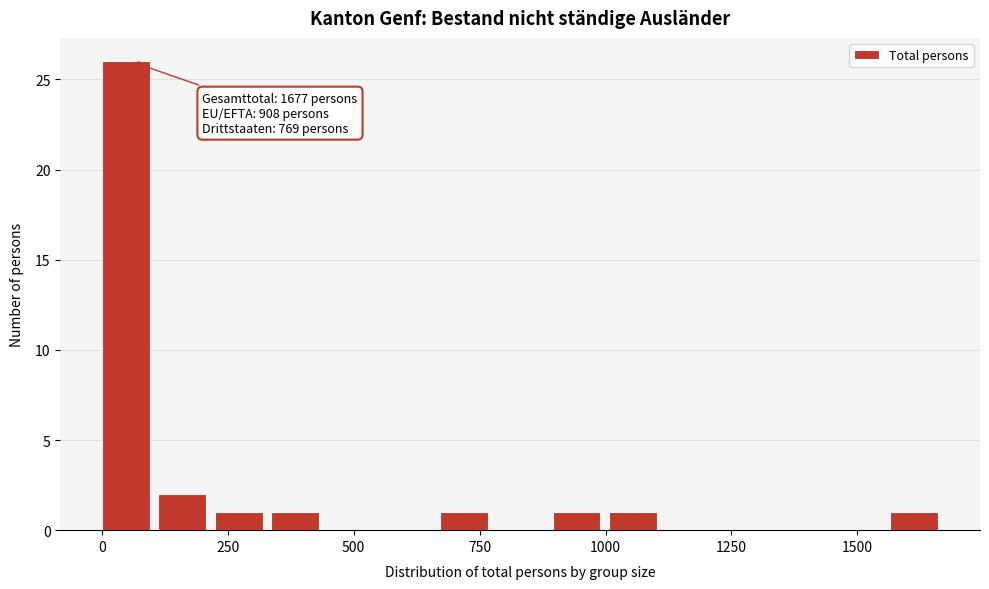

Around what value on the x-axis is the tallest bar? Give the approximate position of its centre, as read against the axis.

50